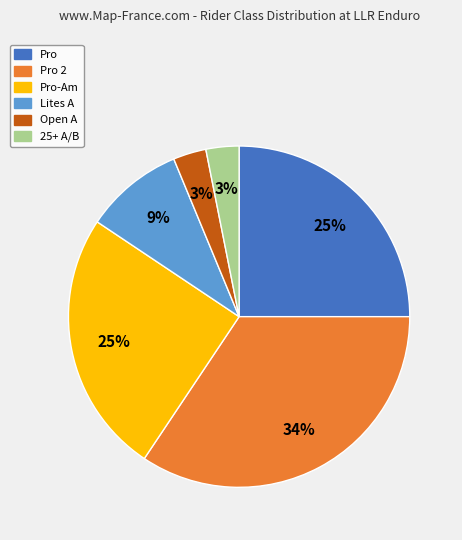

Is Pro-Am the majority of the pie?

No